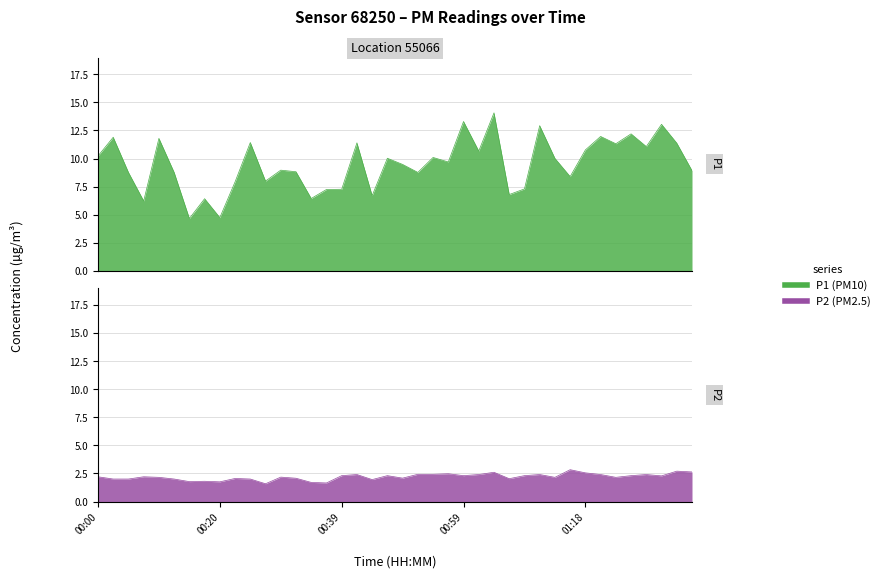

What are all the series names shown in the legend?

P1, P2